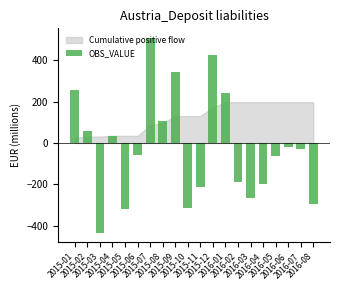

What position from the left is 2016-06?

18